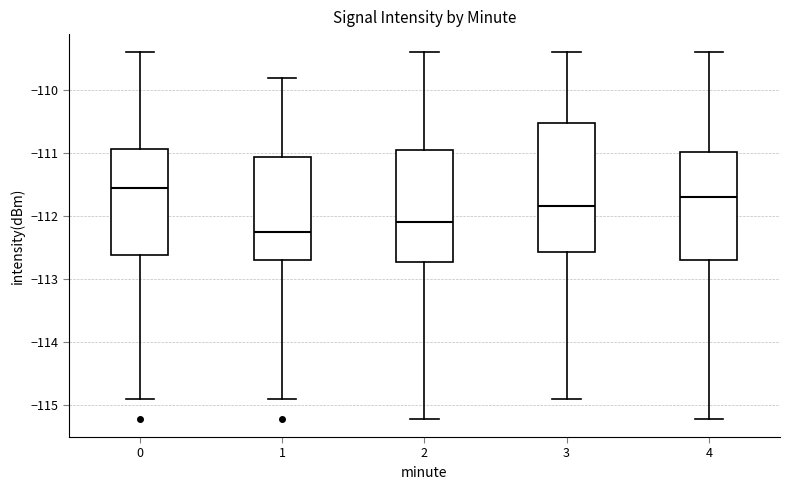

Where does the median line of the box at x = 1 sit on the y-axis? The values are not printed on the chart, so give them approximately, as read against the axis.

-112.3